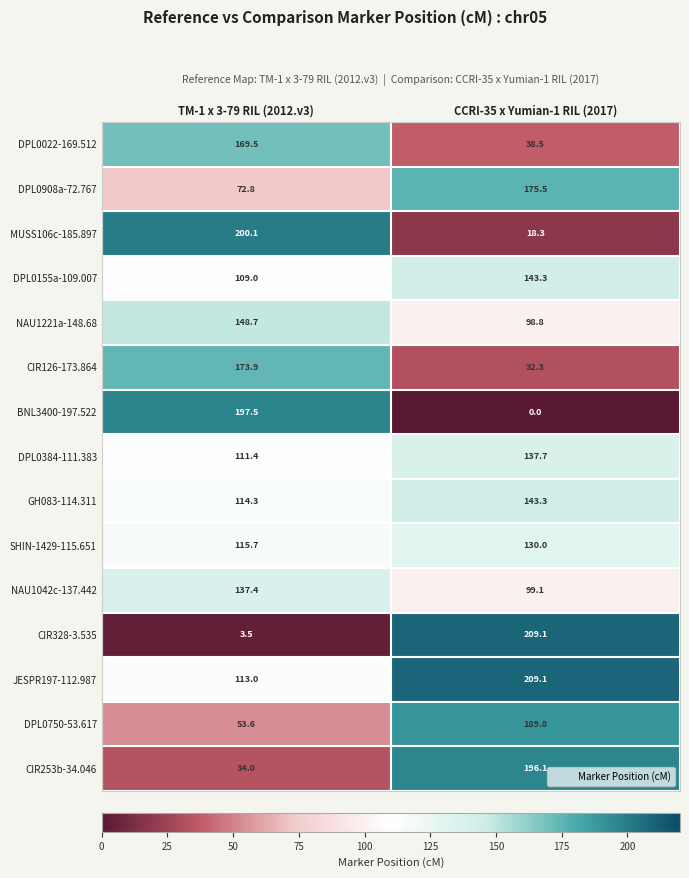

True or false: MUSS106c-185.897 has a value of 18.3 at CCRI-35 x Yumian-1 RIL (2017).

True